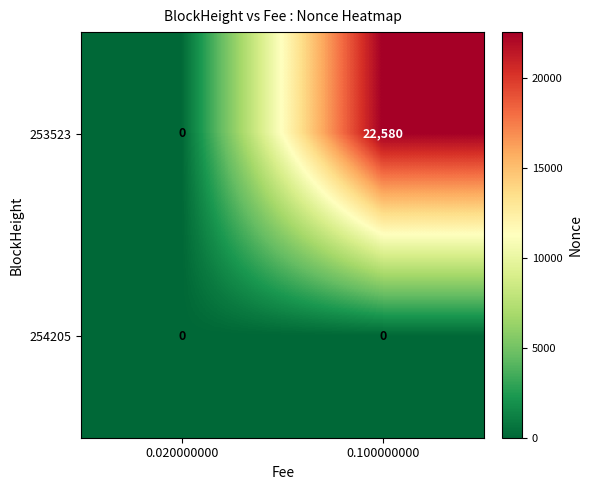

What is the approximate value of 253523 at 0.100000000?

22580